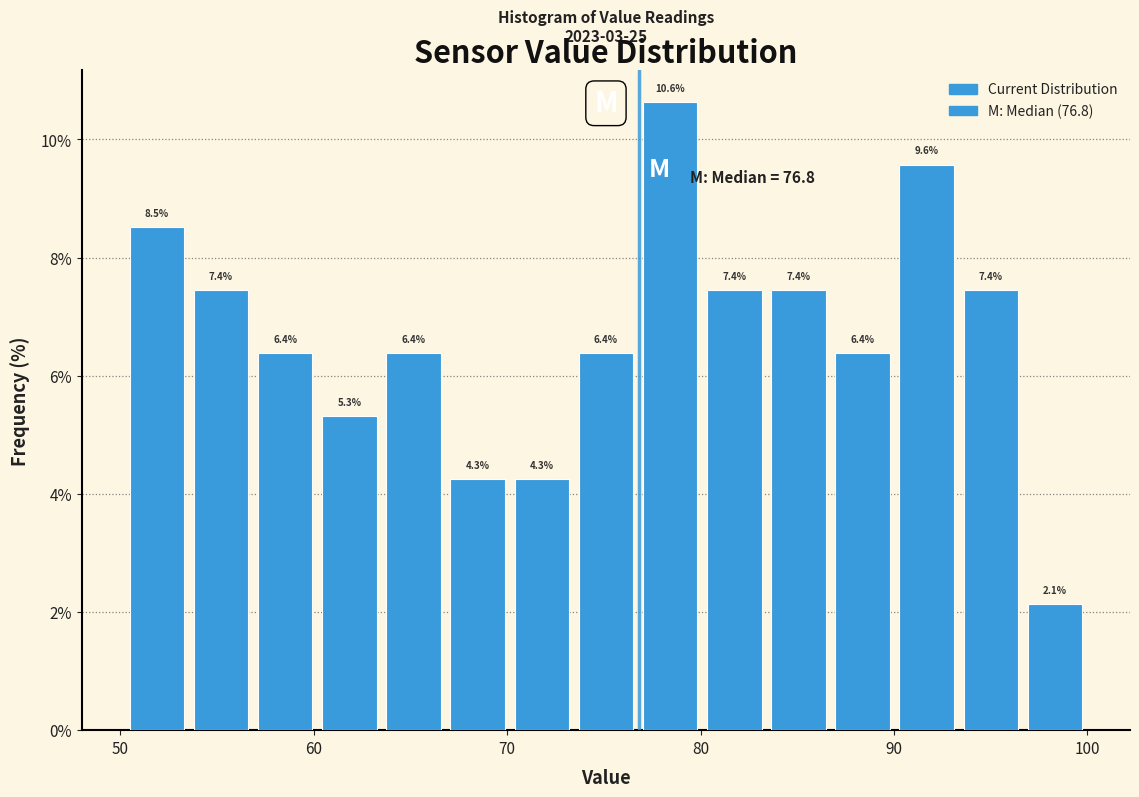

Read against the x-axis, roughly where is the centre of the tallest bar?

78